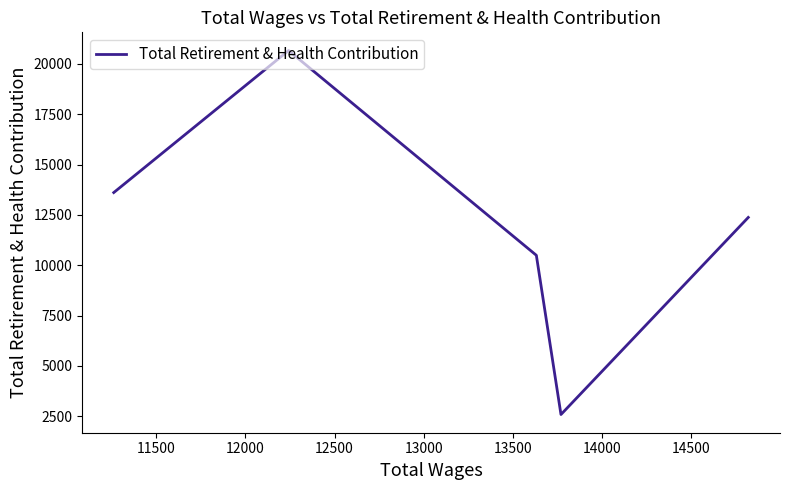

Is it true that the value at 12000 is 2769?

False